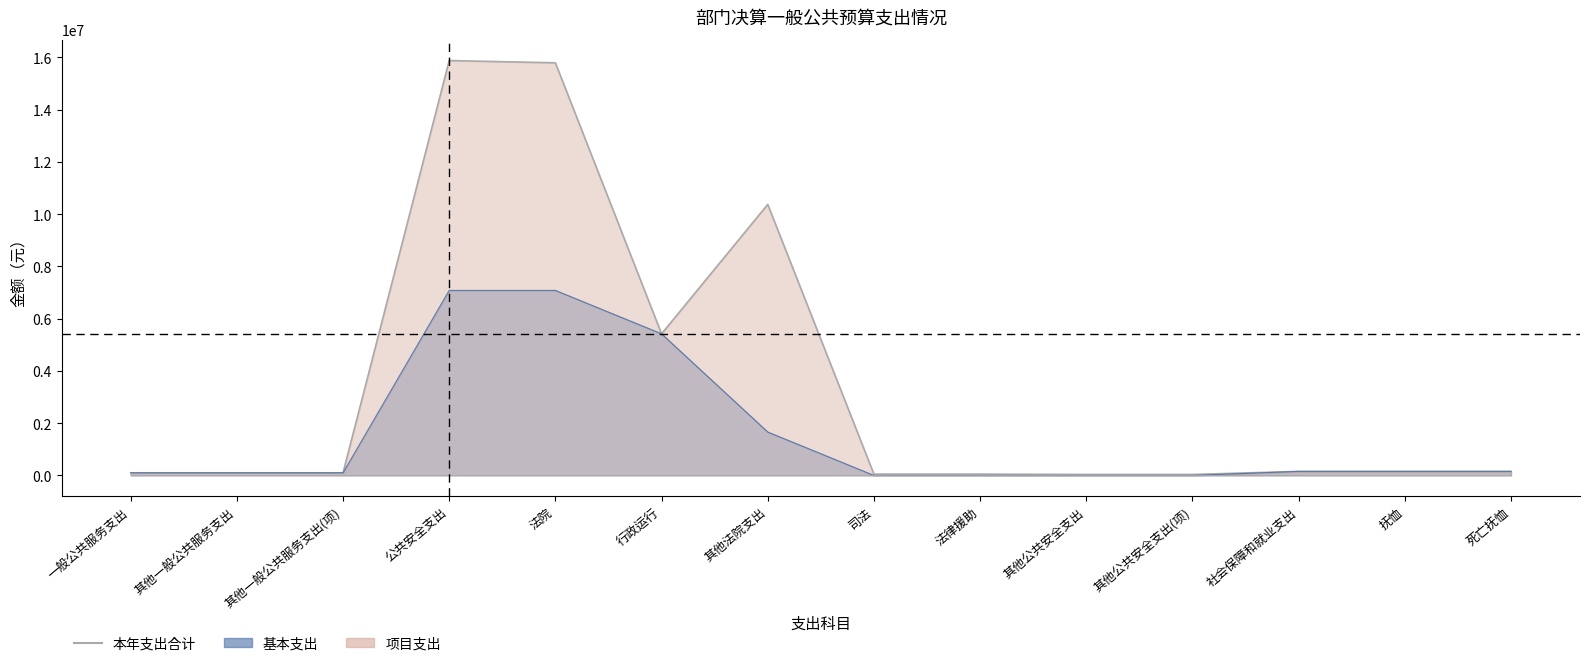

Does the chart display data point markers on the line(s)?

No